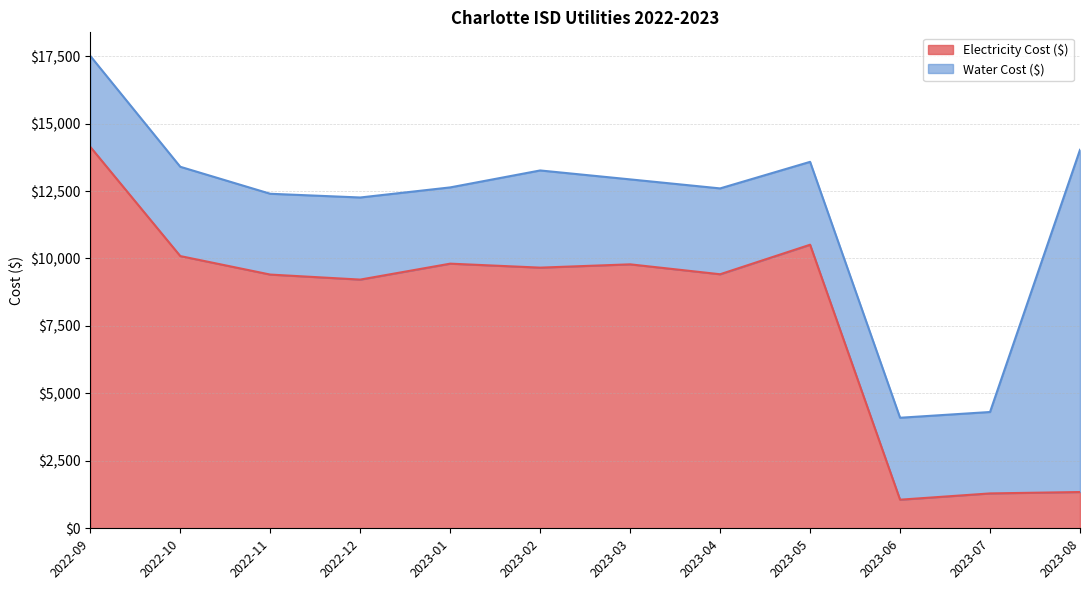

The value at 2023-05 is 10509.8. True or false?

True